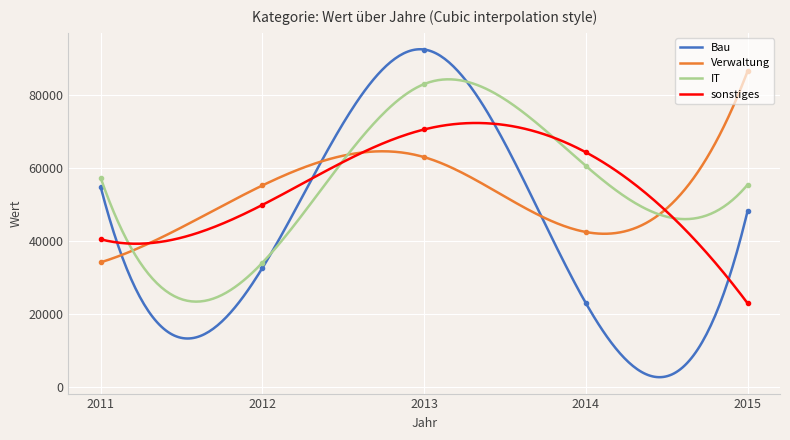

Is it true that IT equals 82900 at 2013?

True